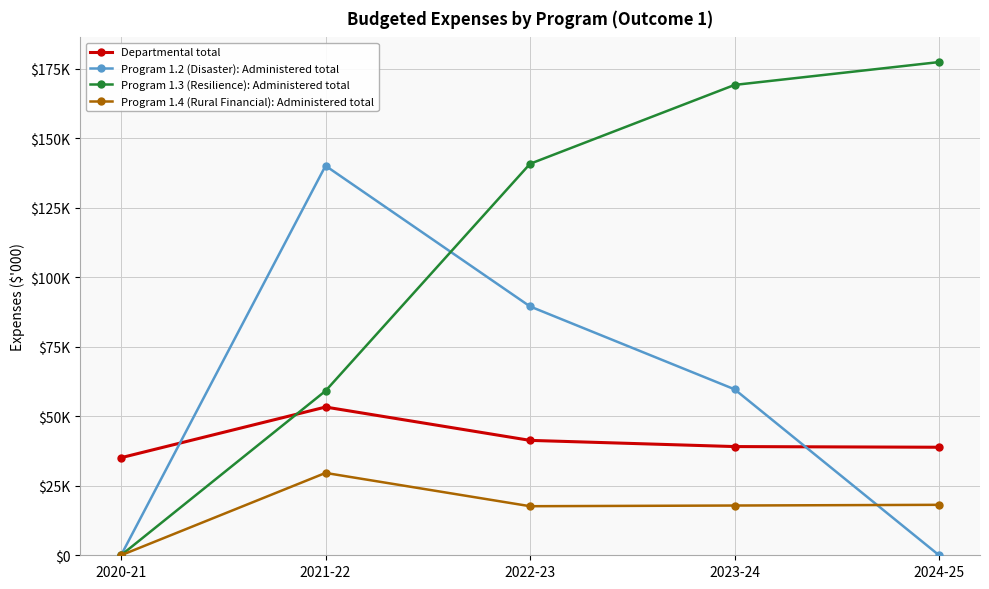

List the series in order of their overall mean, highest first.

Program 1.3 (Resilience): Administered total, Program 1.2 (Disaster): Administered total, Departmental total, Program 1.4 (Rural Financial): Administered total